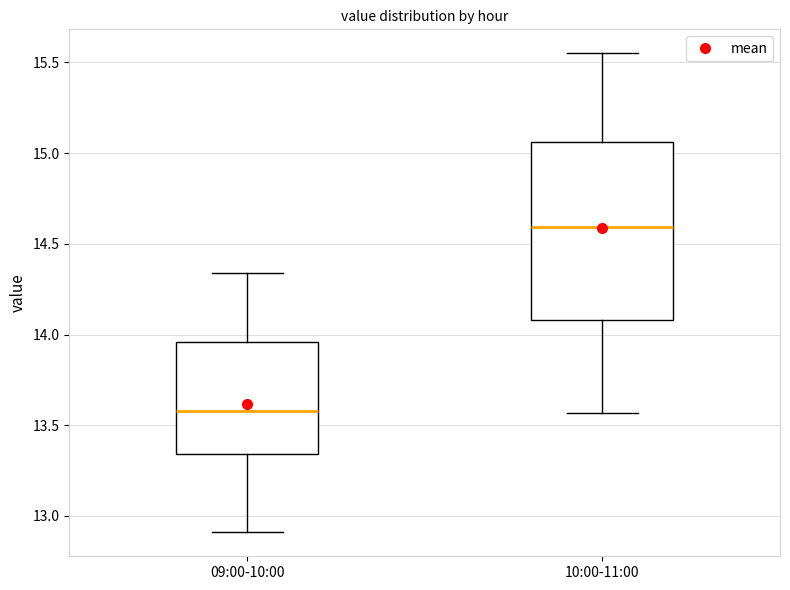

Where does the upper whisker of the box for 09:00-10:00 end on the y-axis? The values are not printed on the chart, so give them approximately, as read against the axis.

14.35